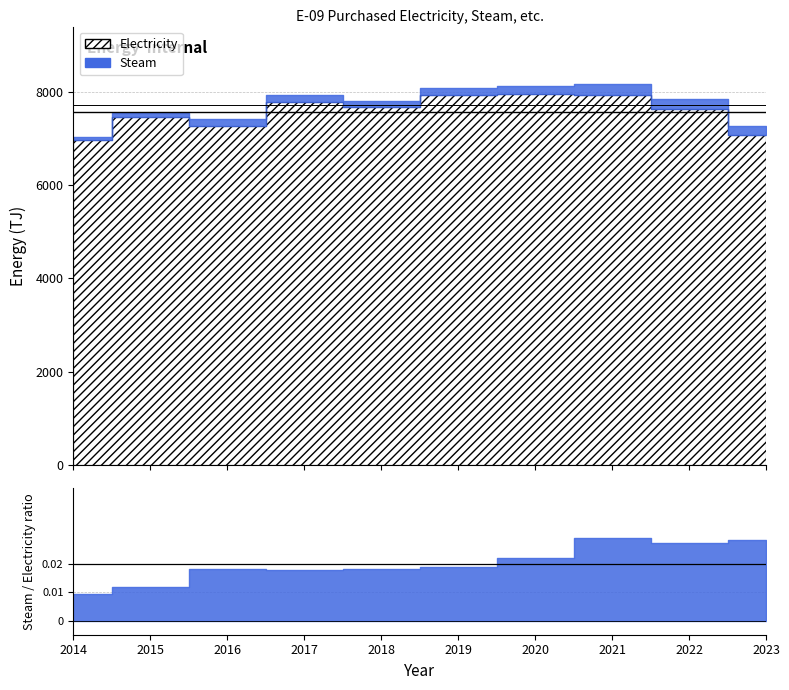

True or false: Steam and Electricity cross at least once.

False